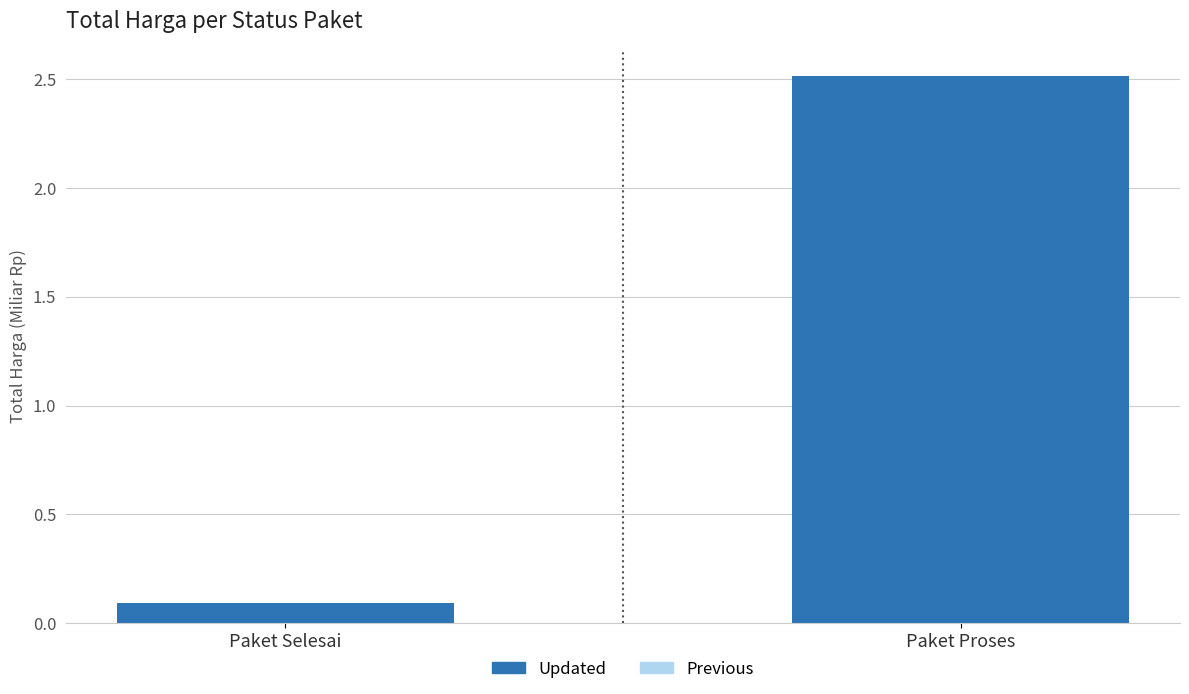

True or false: the data shows 0.1 at Paket Selesai.

True